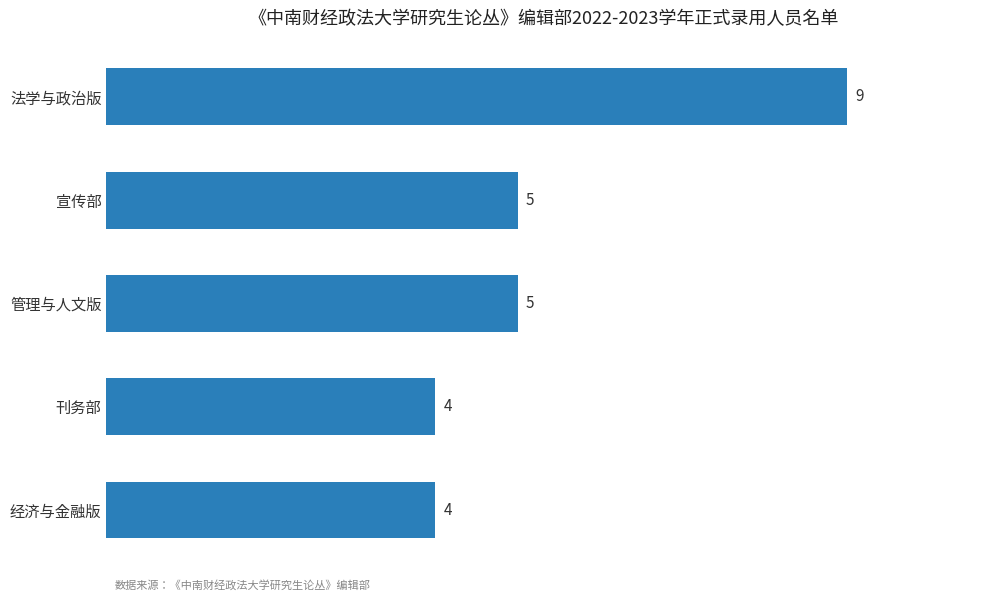

True or false: the data shows 4 at 经济与金融版.

True